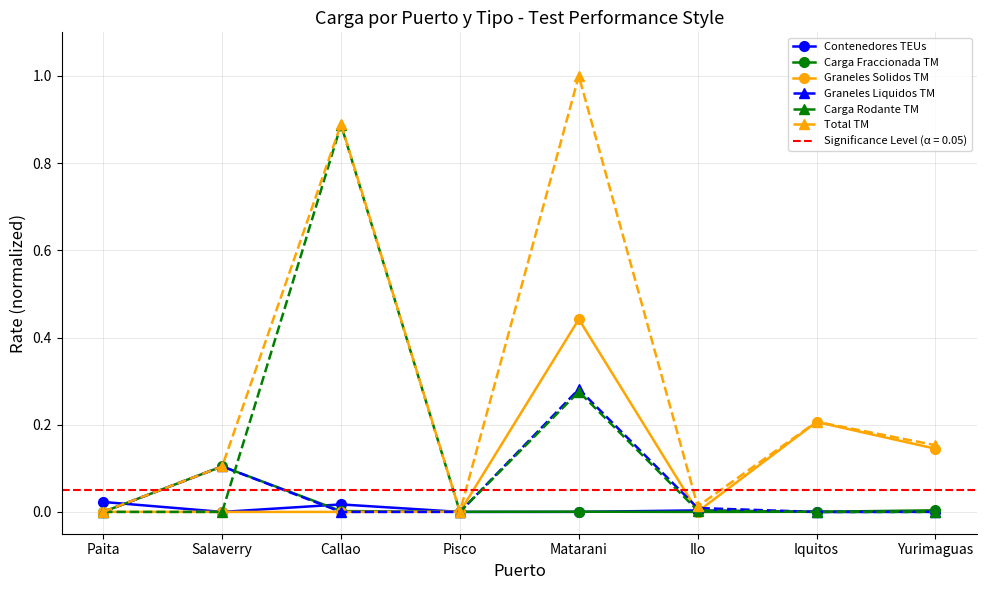

How many times do Graneles Solidos TM and Contenedores TEUs cross each other?

3